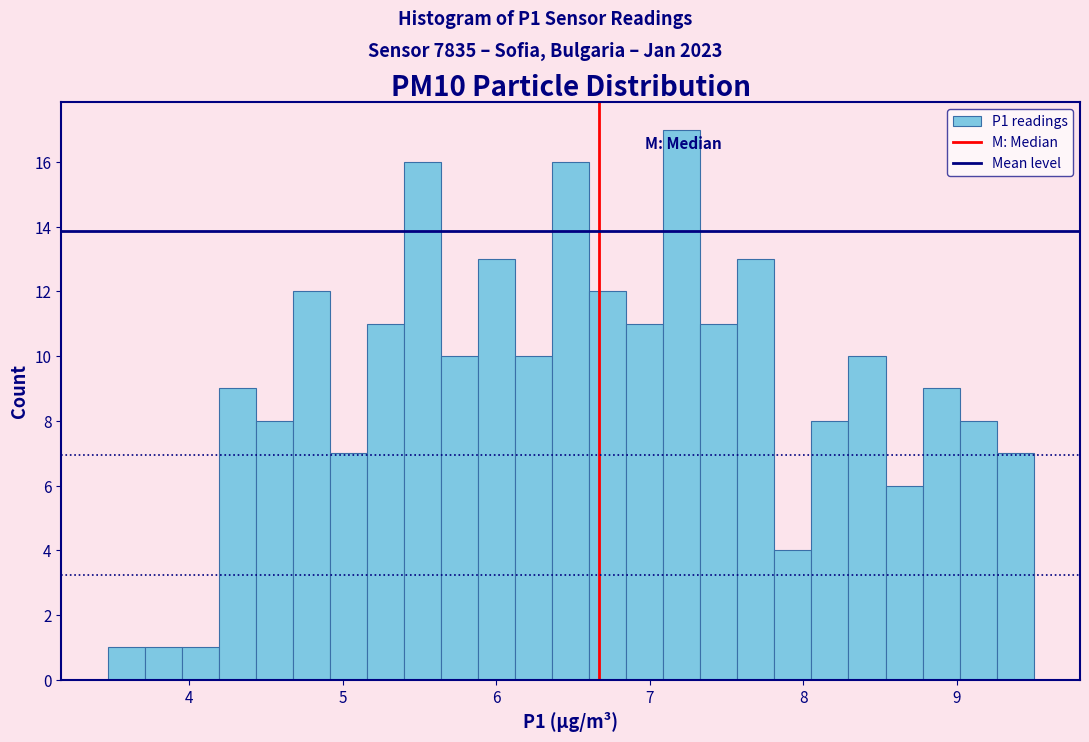

Read against the x-axis, roughly where is the centre of the tallest bar?

7.2